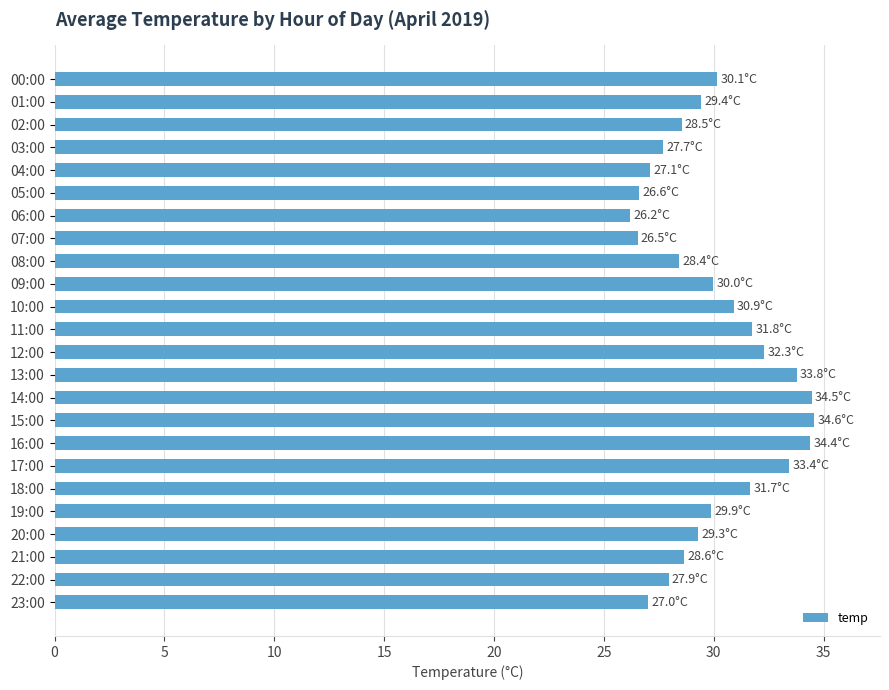

What is the smallest value displayed?

26.2